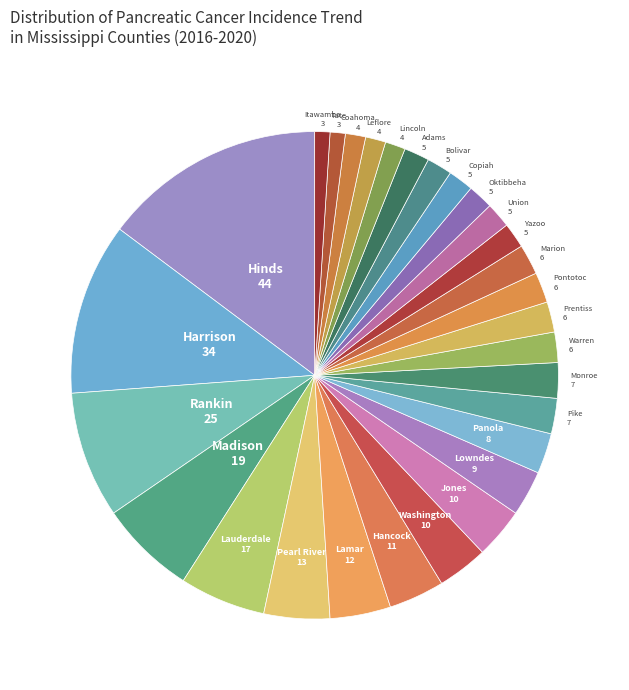

What is the largest slice in the pie chart?

Hinds